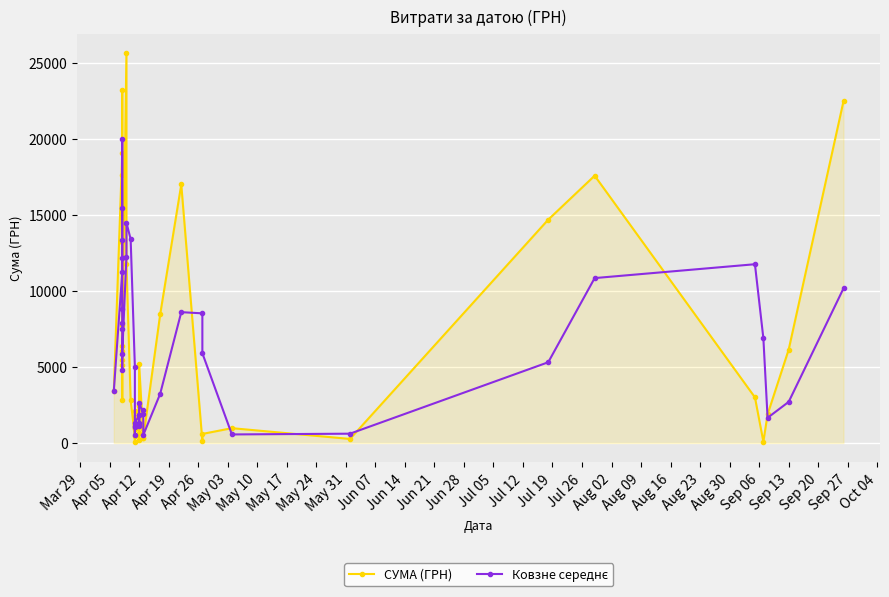

Rank the series by their maximum value, from lowest to highest.

Ковзне середнє, СУМА (ГРН)